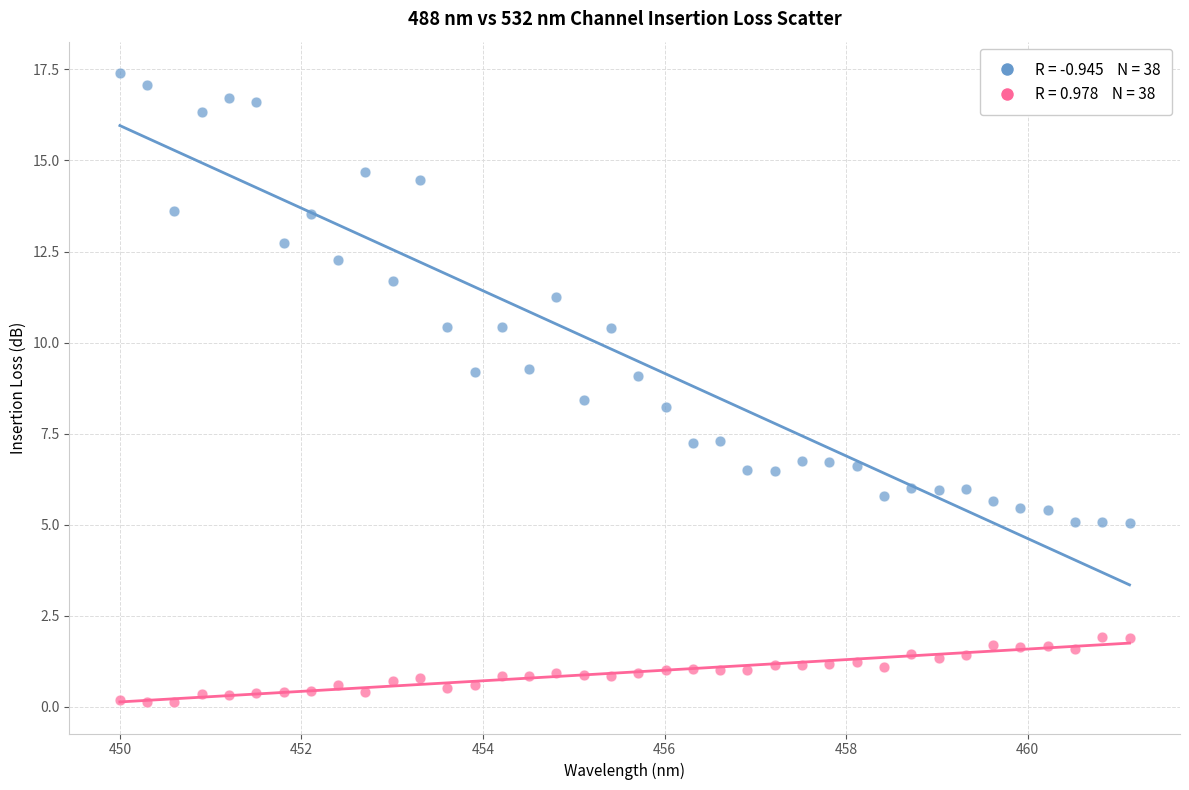

Across all data points, what is the range of Y values (max minus min)?

17.3